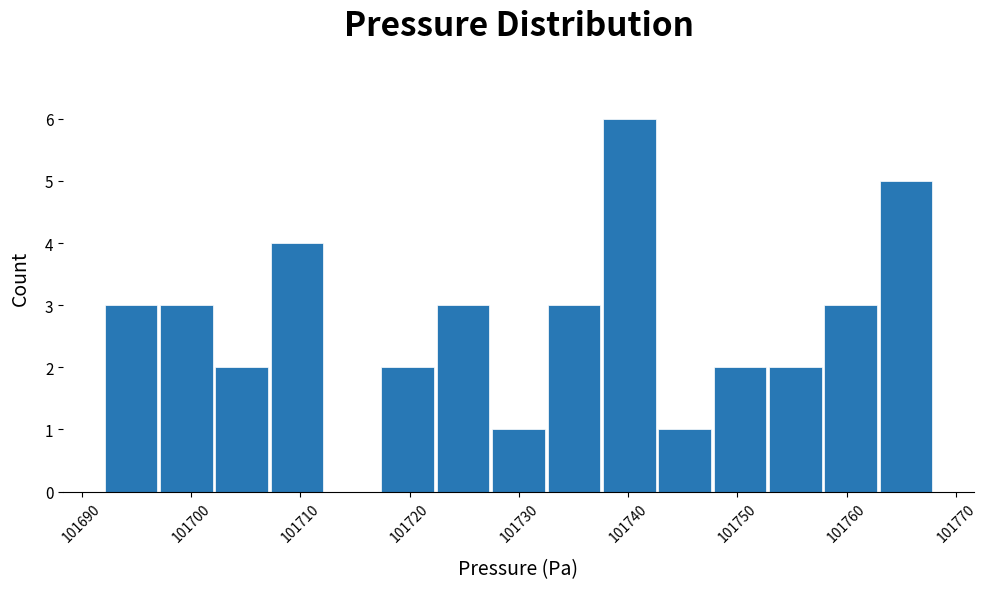

Reading left to right, transcribe this chart: for each bar, give the range it covers on the x-axis and its height. Neither the bar edges nor the heights are printed on the chart, so give them approximately, as read against the axes.

101692 to 101697: 3
101697 to 101702: 3
101702 to 101707: 2
101707 to 101712: 4
101712 to 101717: 0
101717 to 101722: 2
101722 to 101727: 3
101727 to 101733: 1
101733 to 101738: 3
101738 to 101743: 6
101743 to 101748: 1
101748 to 101753: 2
101753 to 101758: 2
101758 to 101763: 3
101763 to 101768: 5